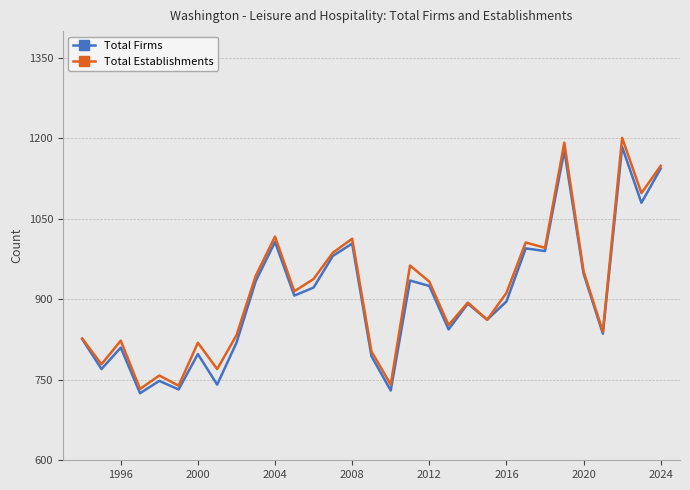

What is the highest value of the Total Firms series?

1184